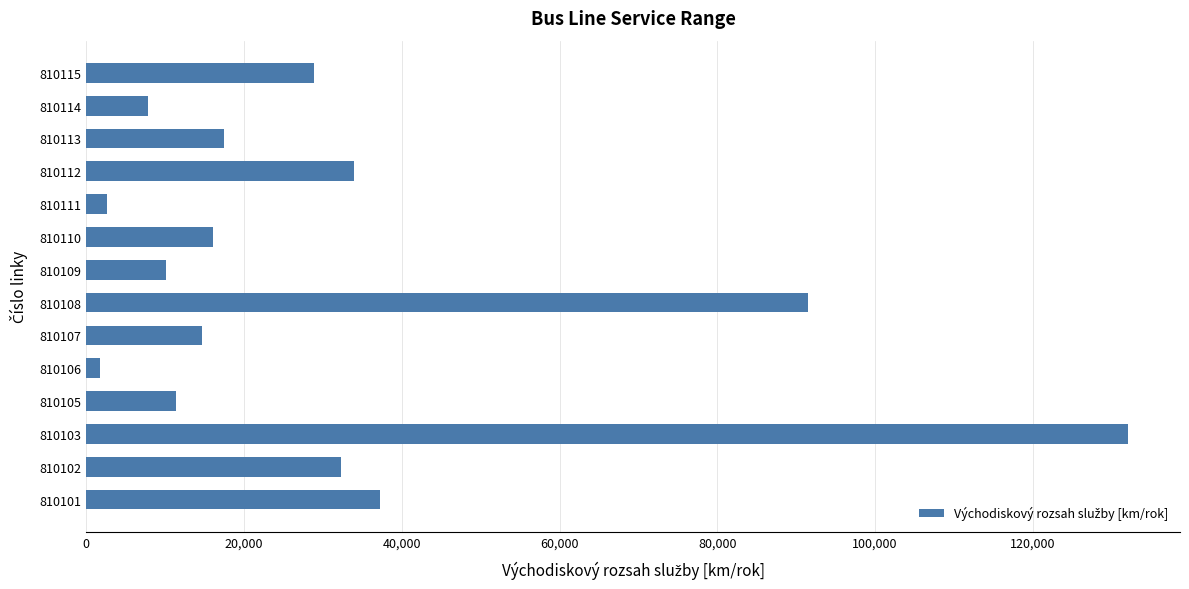

What is the minimum value shown in the chart?

1719.9